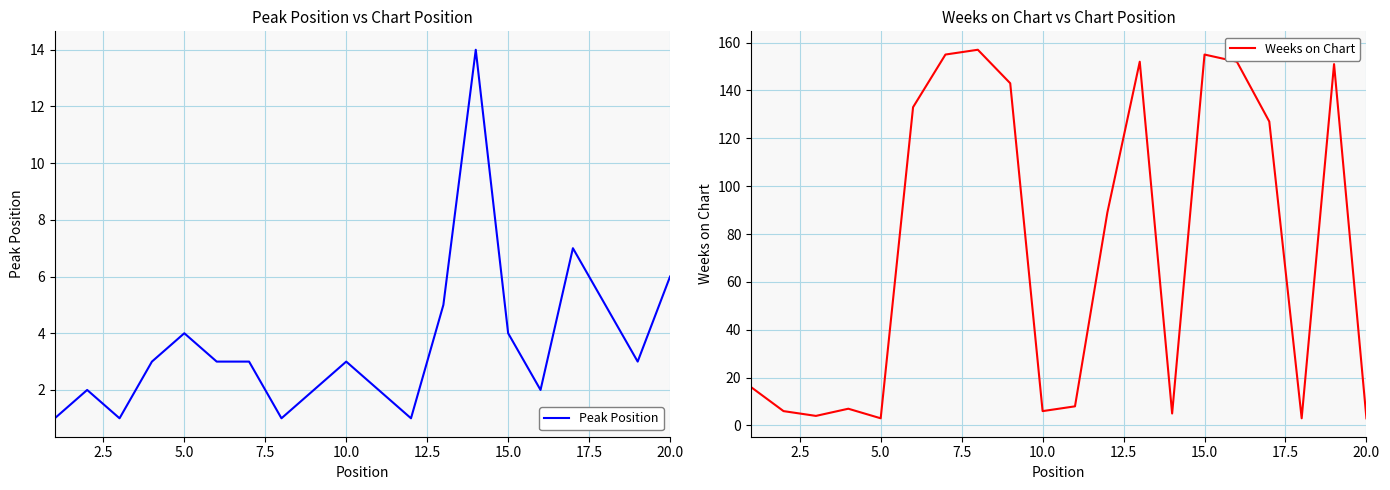

What is the highest value of the Peak Position series?

14